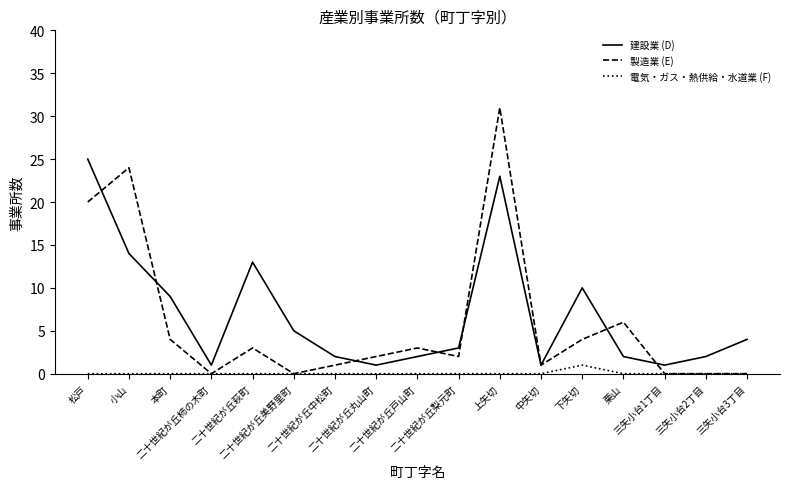

Which series has the largest total across all categories?

建設業 (D)